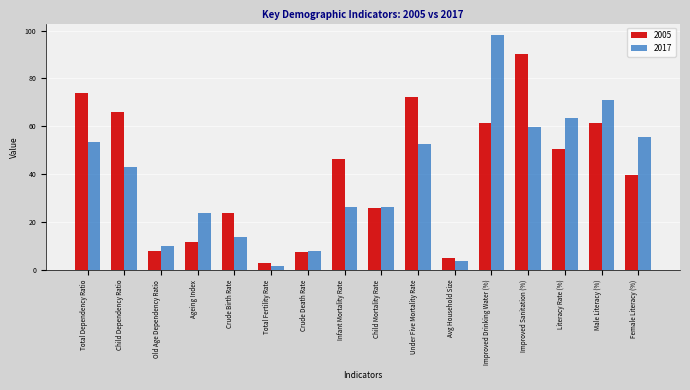

List the series in order of their peak value, highest first.

2017, 2005